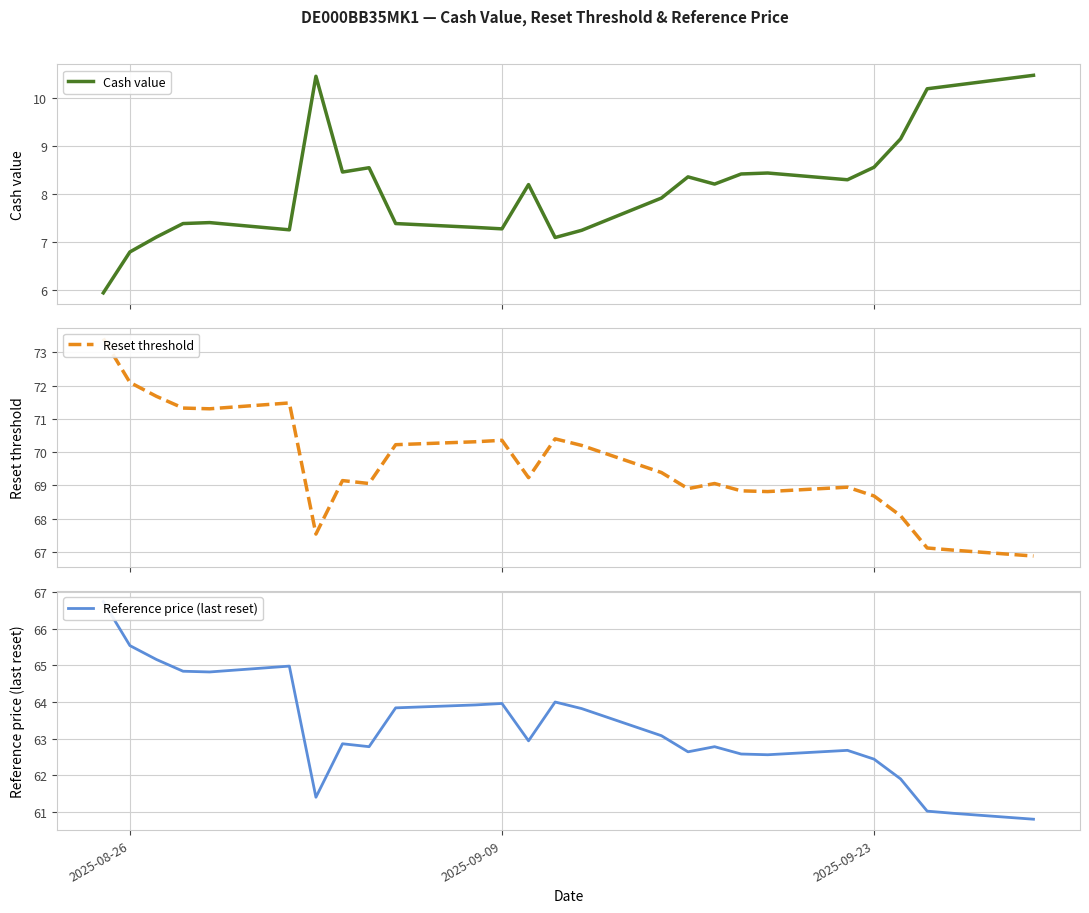

What is the maximum value for Cash value?

10.5